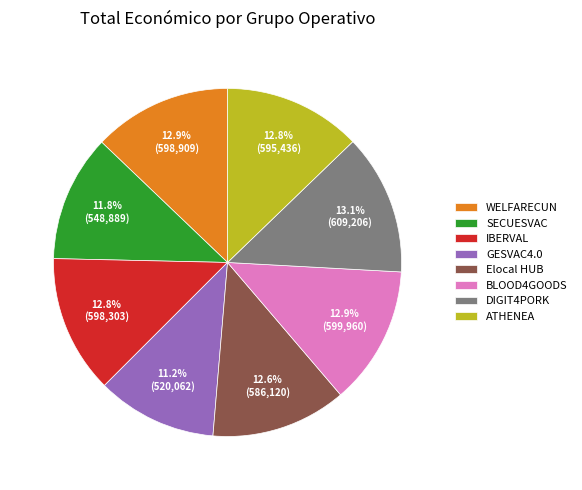

To the nearest percent, what portion does GESVAC4.0 represent?

11%